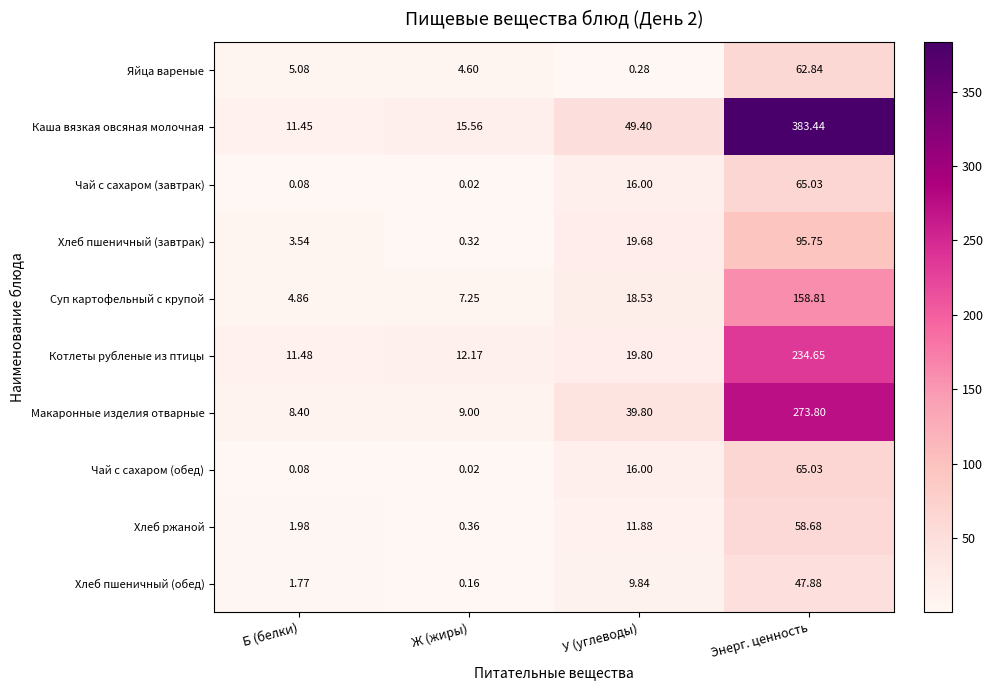

At which category does the chart reach its minimum across all series?

Ж (жиры)